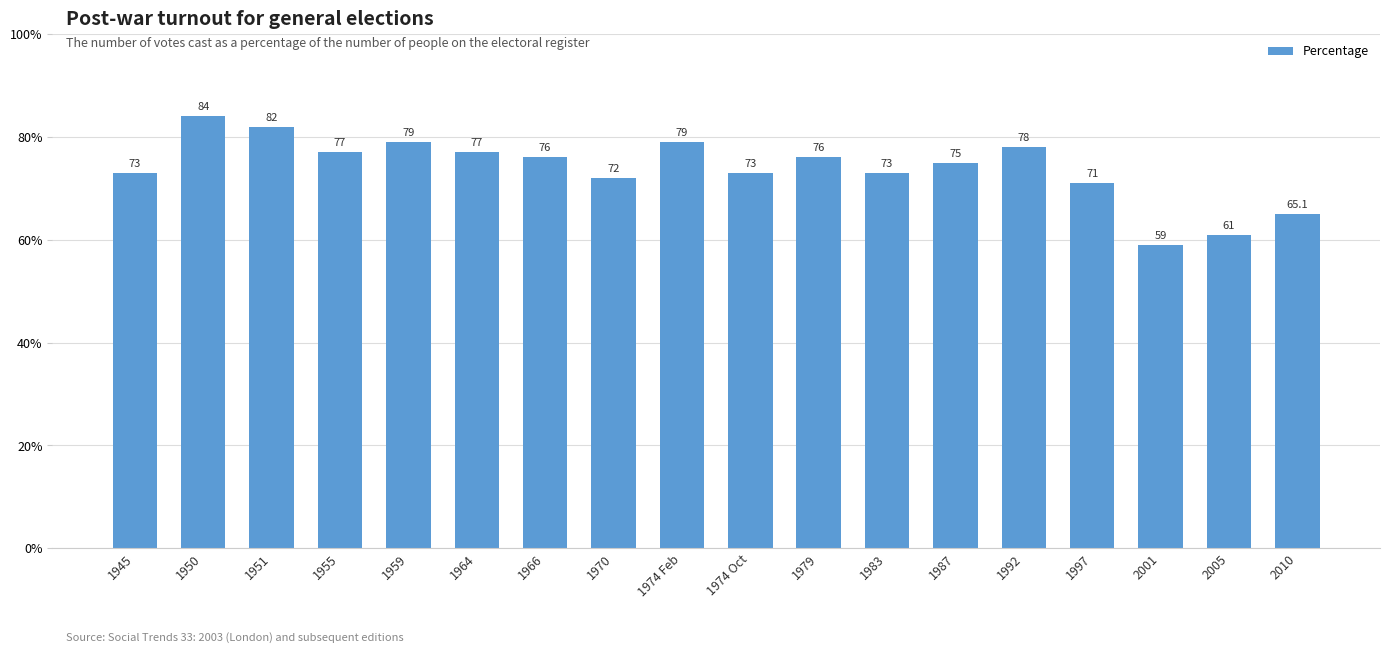

What is the sum of the values at 1959 and 1974 Oct?

152.0